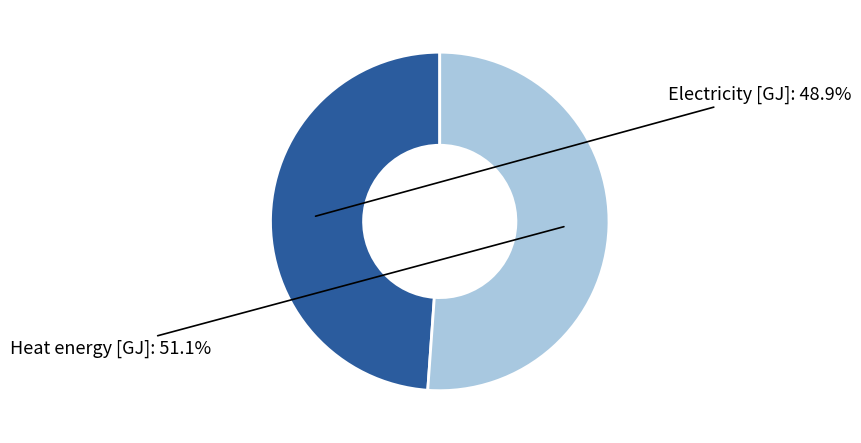

Is there a majority slice in this chart?

Yes